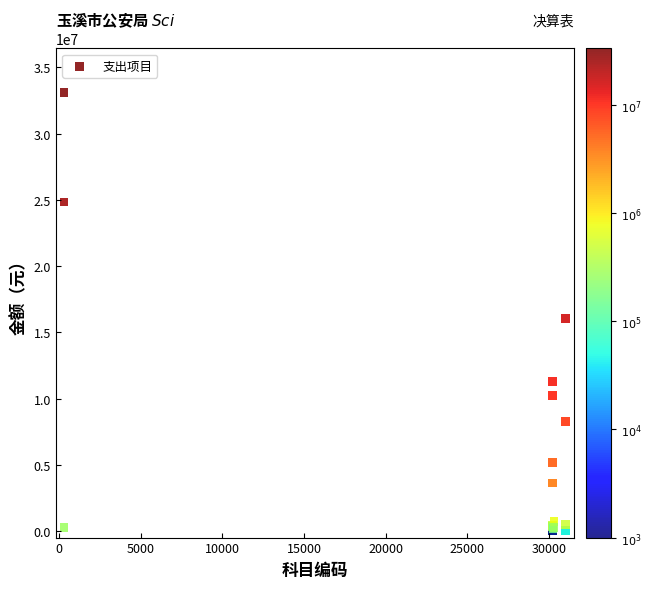

What Y value in the scatter plot is closest to 16568966?

16032755.5